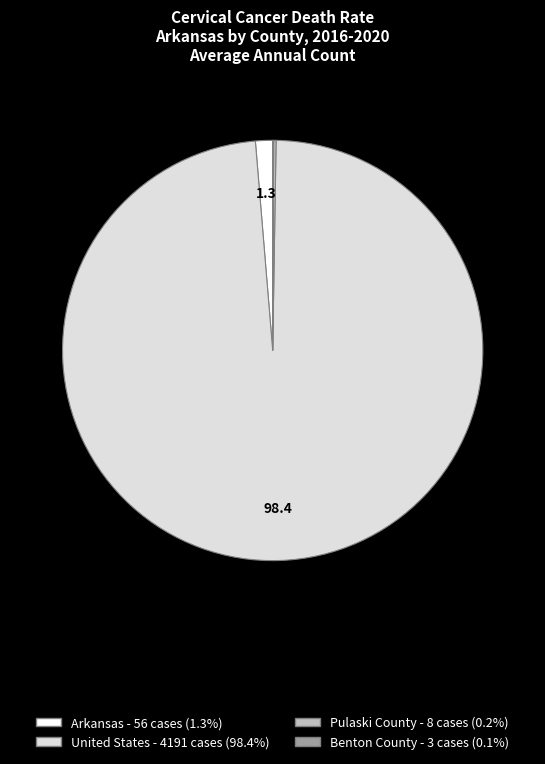

Which category has the biggest portion of the pie?

United States